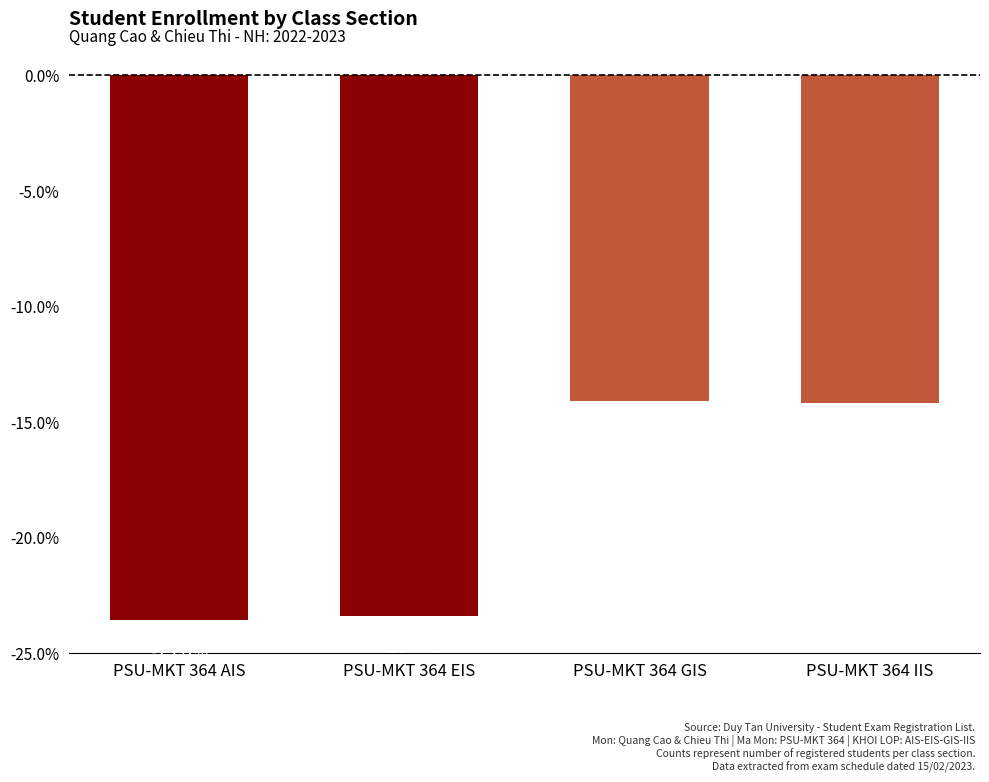

Is it true that the value at PSU-MKT 364 AIS is -23.6?

True